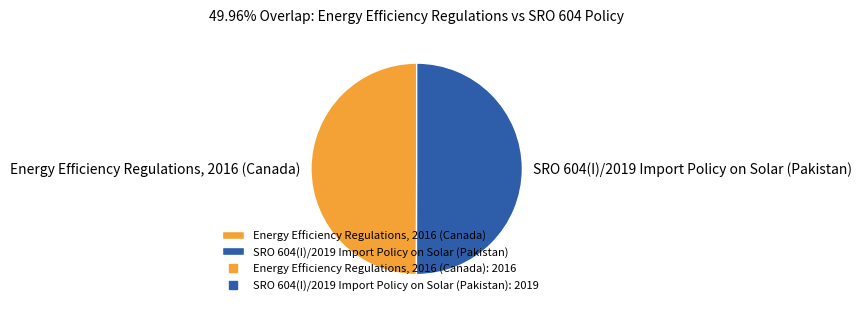

How many segments does this pie chart have?

2